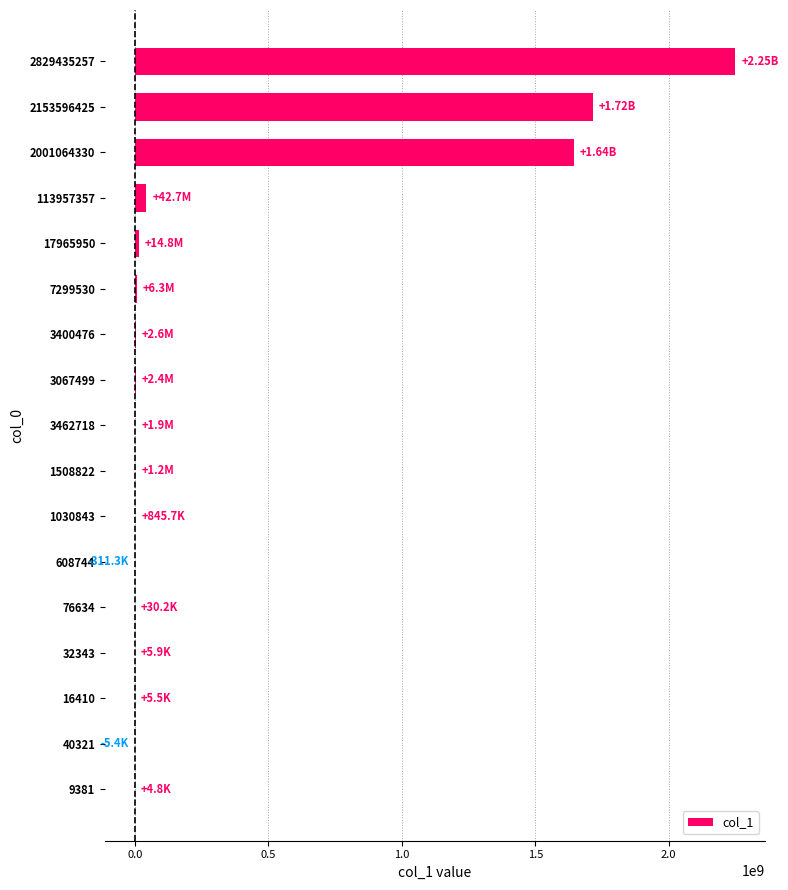

Where is the data nearest to the value 1124222436?

2001064330